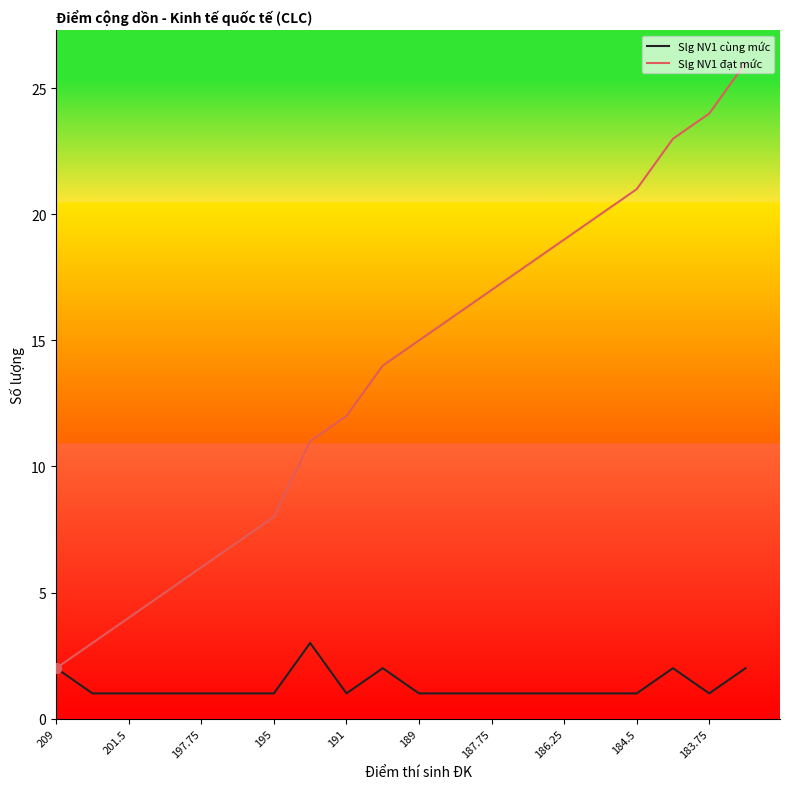

What are all the series names shown in the legend?

Slg NV1 cùng mức, Slg NV1 đạt mức